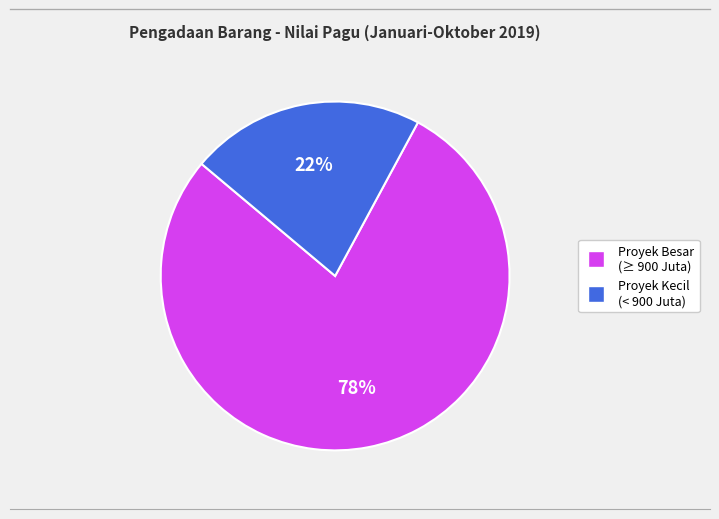

To the nearest percent, what is the difference between the largest and smallest slice percentages?

56%